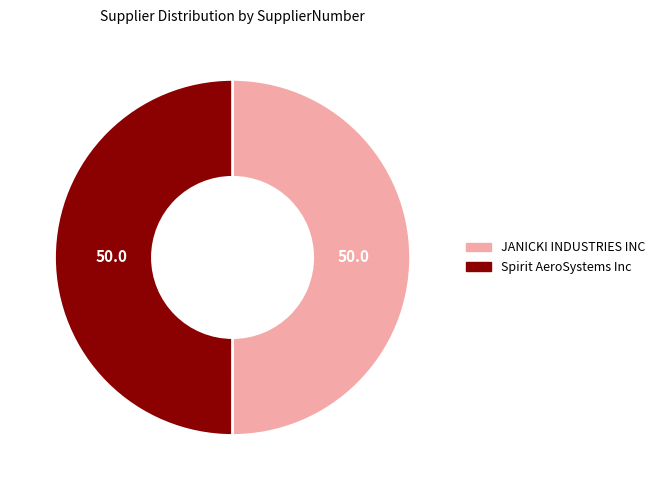

Is it true that Spirit AeroSystems Inc is 43% of the pie?

False